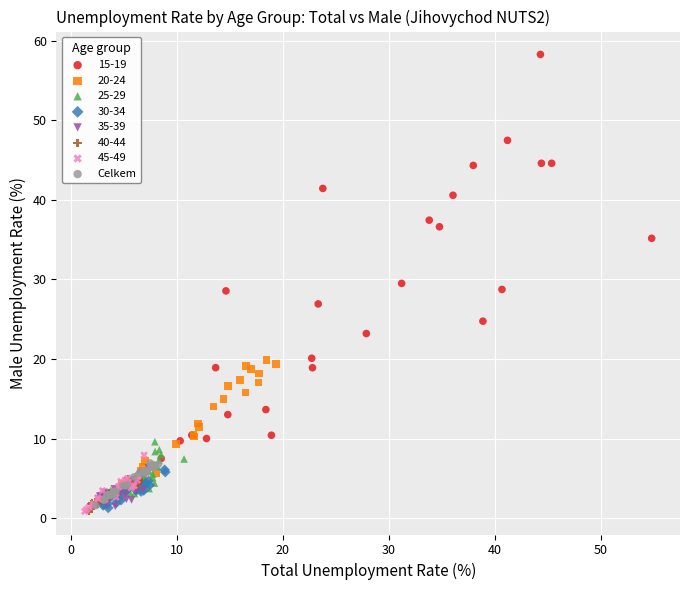

Which series has the largest Y range (max minus min)?

15-19